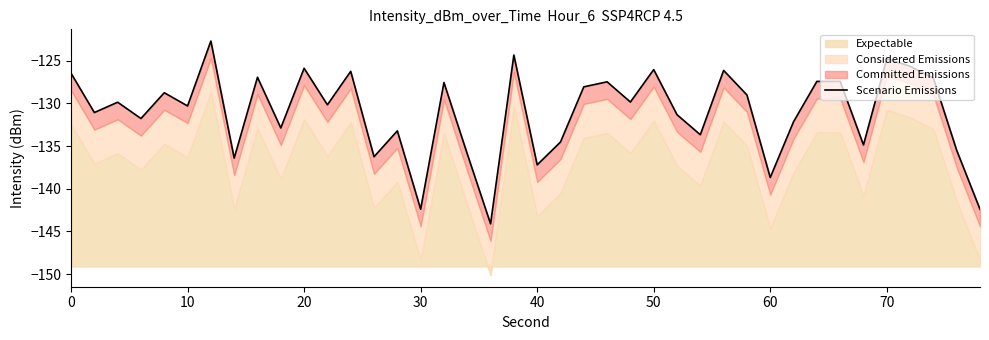

Reading left to right, what are all the values shown in this chart?

-126.5	-131.1	-129.9	-131.8	-128.7	-130.3	-122.7	-136.4	-126.9	-132.9	-125.9	-130.2	-126.2	-136.2	-133.2	-142.4	-127.6	-135.9	-144.1	-124.3	-137.2	-134.5	-128.1	-127.5	-129.8	-126.0	-131.3	-133.7	-126.1	-129.0	-138.7	-132.1	-127.4	-127.4	-134.9	-124.8	-125.6	-127.0	-135.5	-142.4